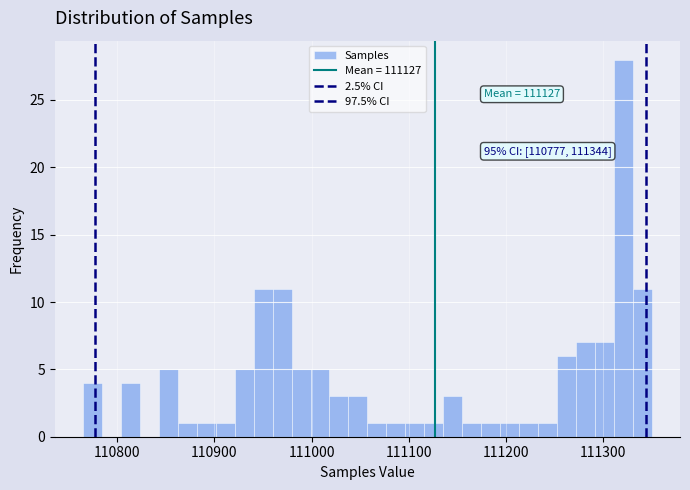

Read against the x-axis, roughly where is the centre of the tallest bar?

111320